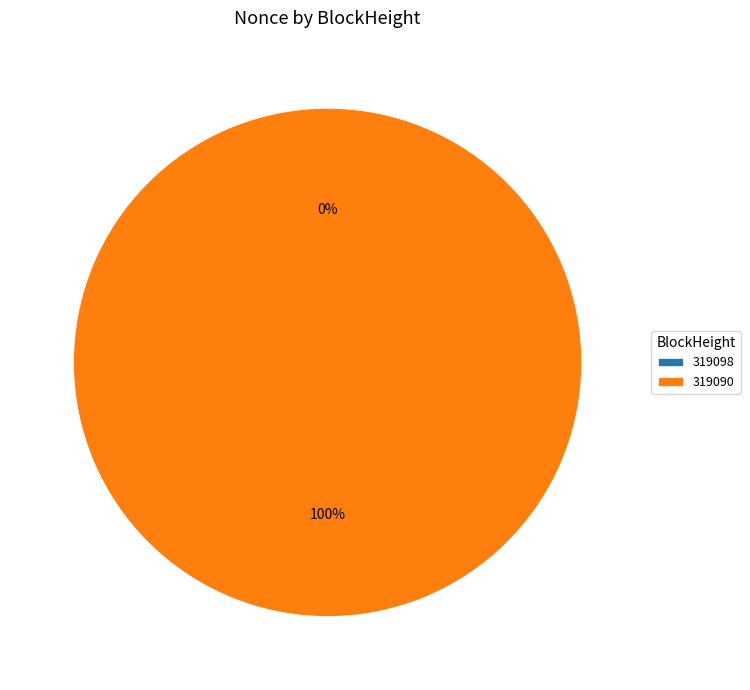

Does any single category account for the majority?

Yes